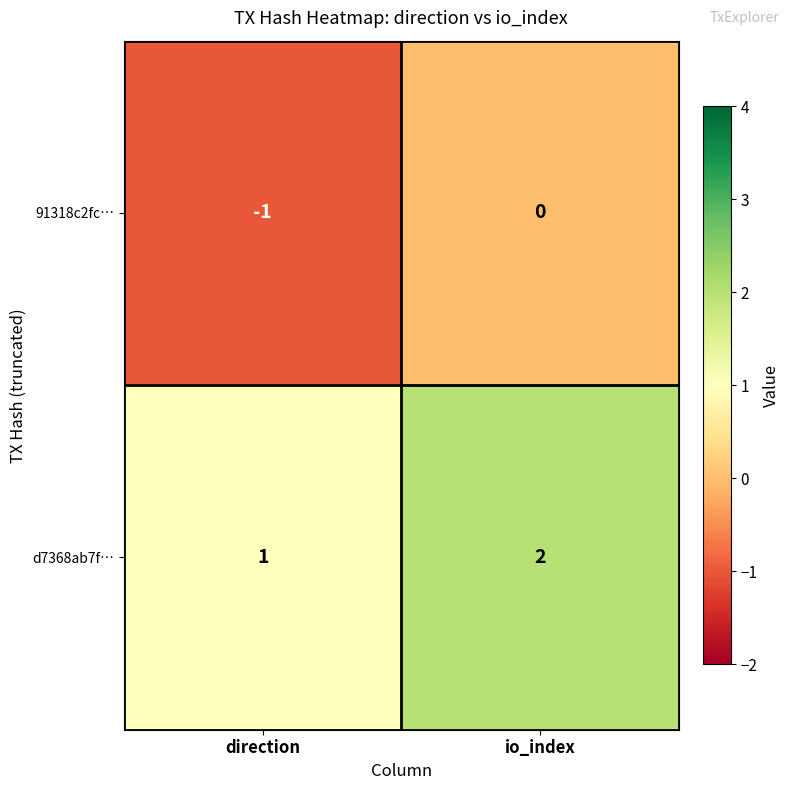

At which category does the chart reach its minimum across all series?

direction